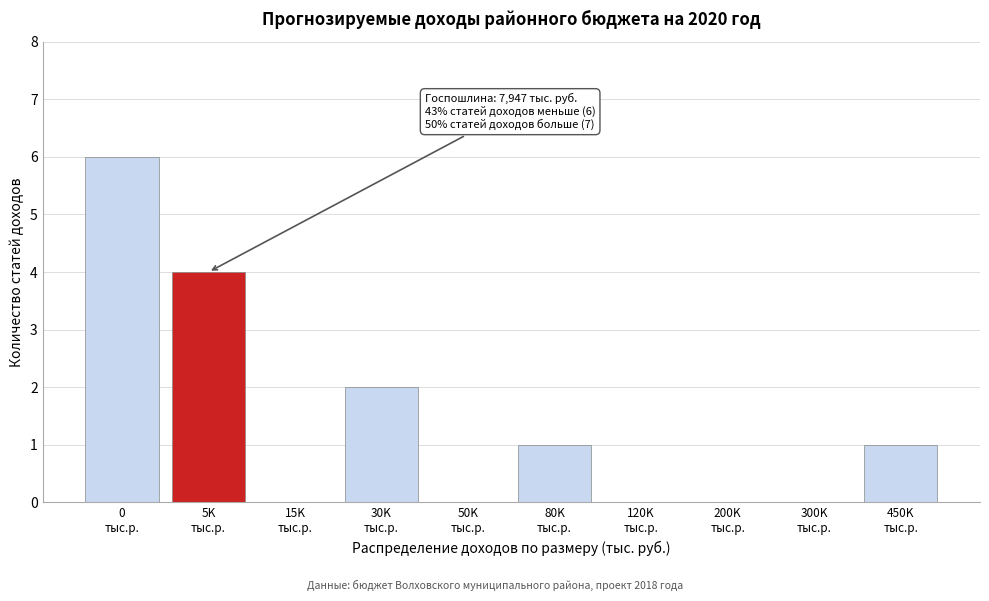

What is the greatest value displayed?

6